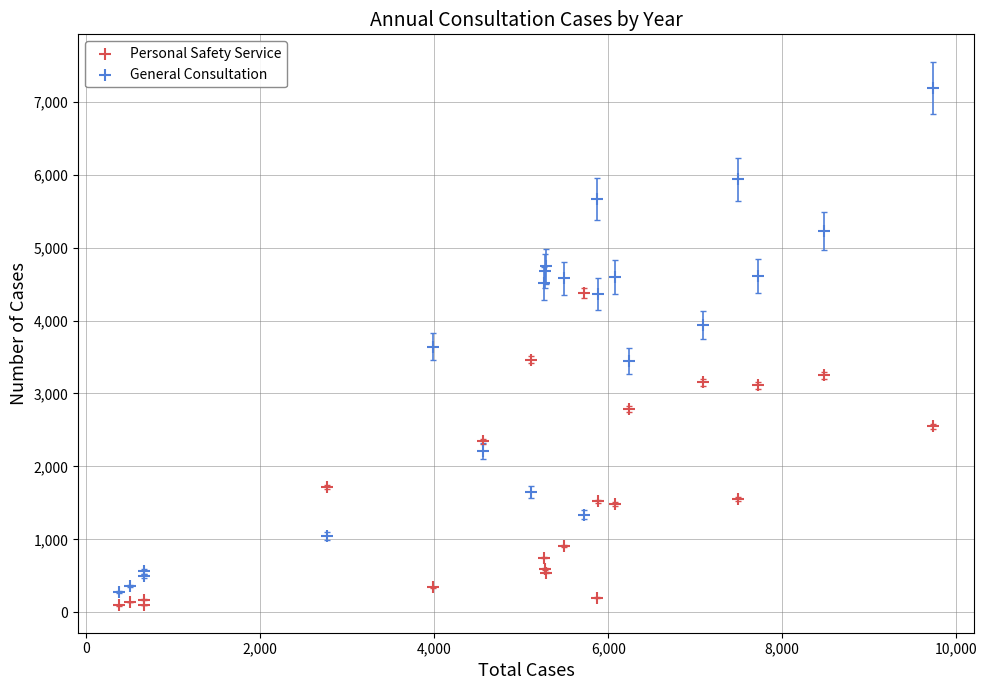

Which series reaches the maximum Y coordinate?

General Consultation